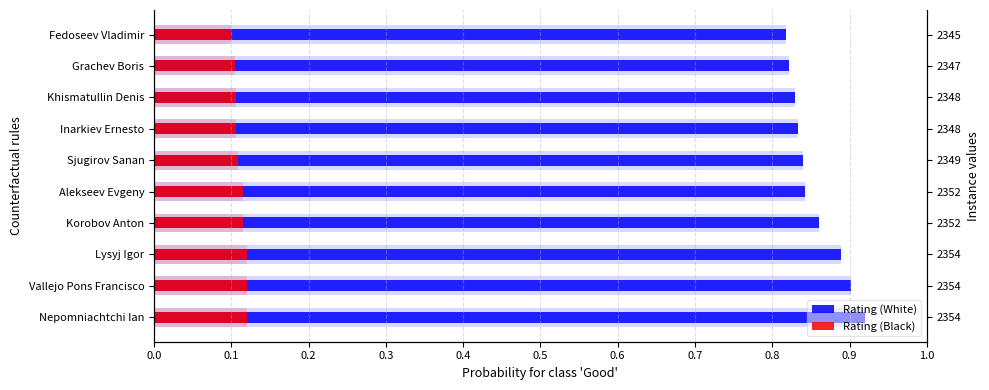

How many Rating (White) values are between 0 and 1?

10